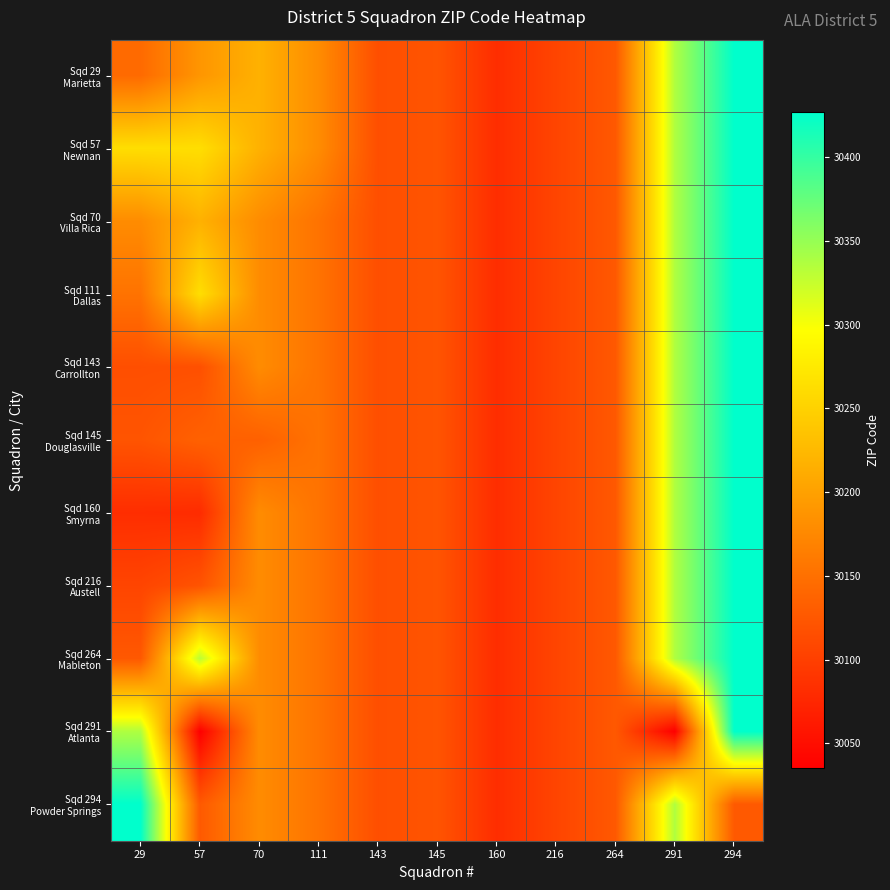

At which category does the chart reach its minimum across all series?

57